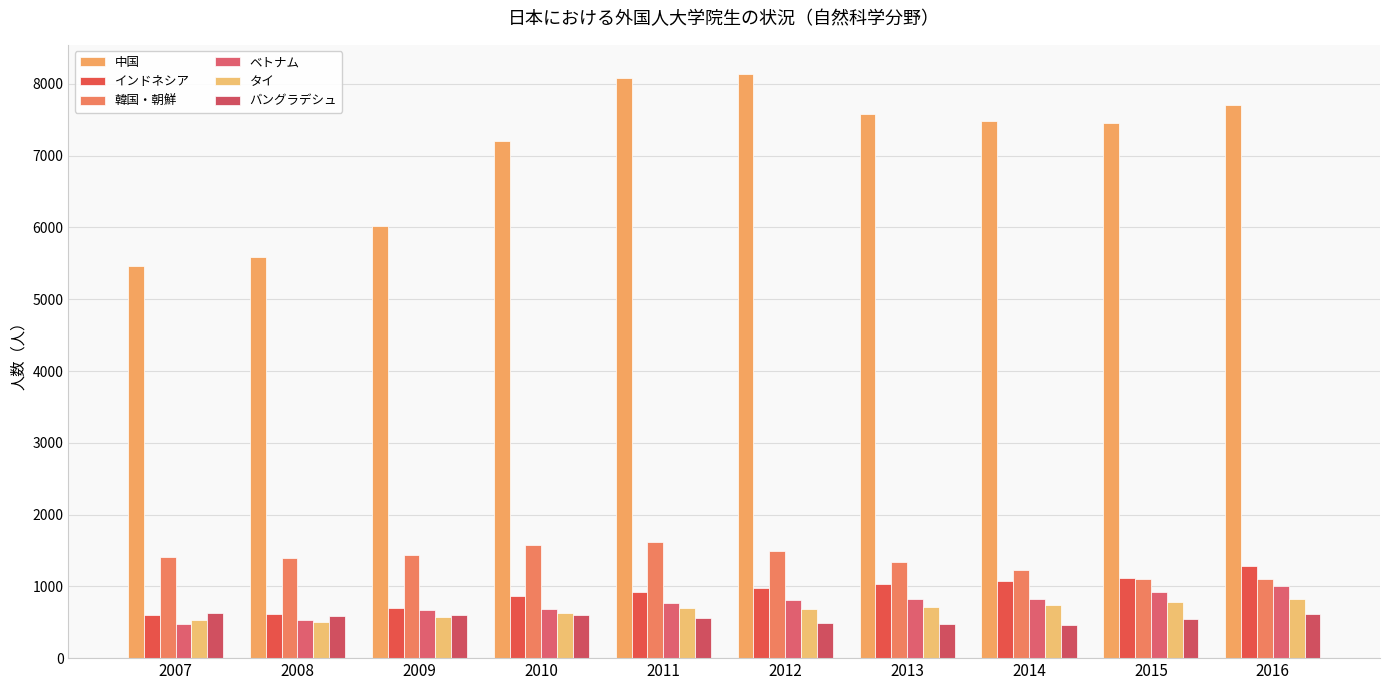

Rank the series by their maximum value, from lowest to highest.

バングラデシュ, タイ, ベトナム, インドネシア, 韓国・朝鮮, 中国